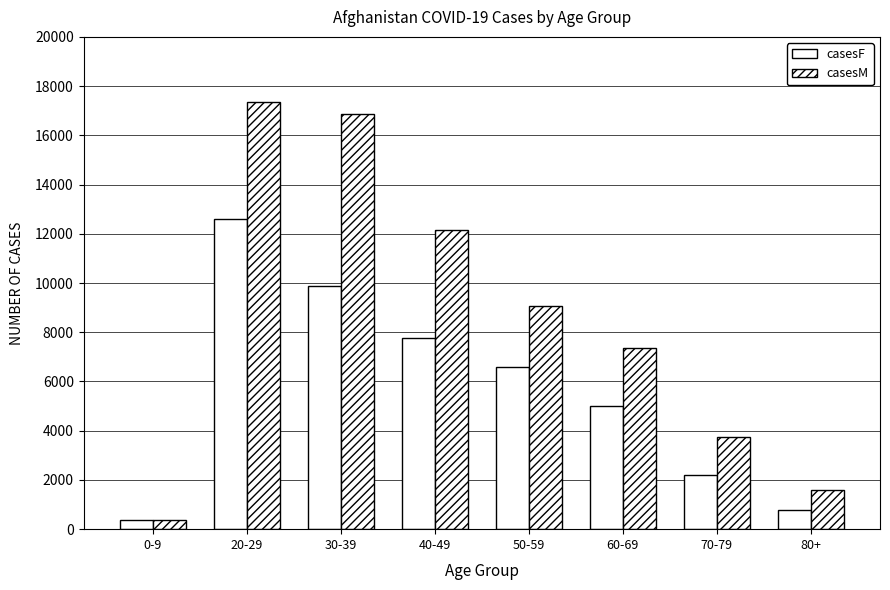

How many groups of bars are there?

8